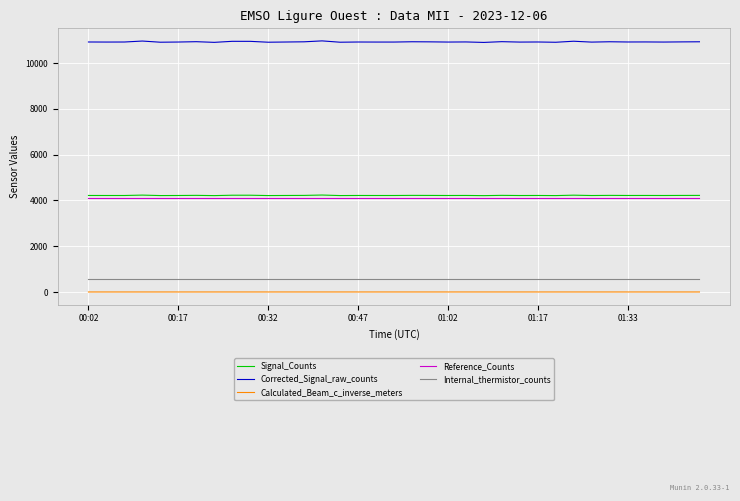

True or false: Signal_Counts and Calculated_Beam_c_inverse_meters cross at least once.

False